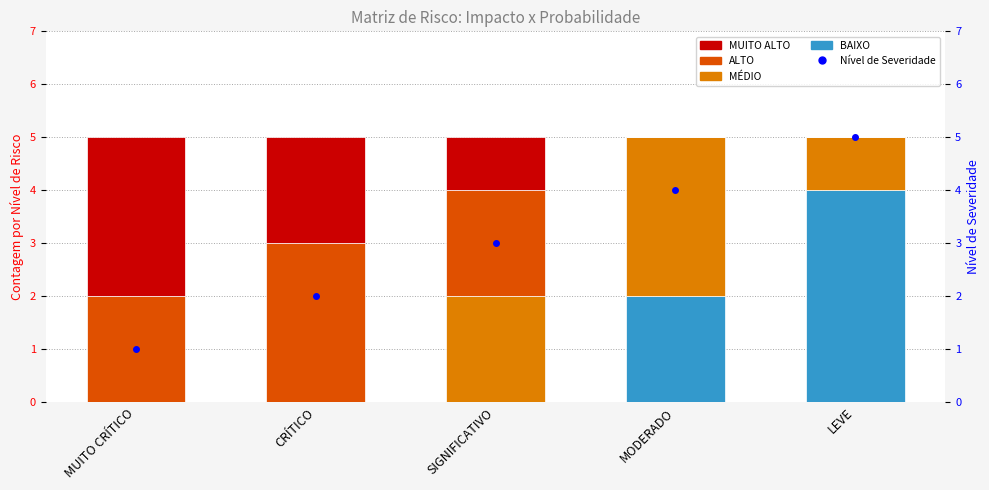

What is the difference between the BAIXO values at LEVE and MODERADO?

2